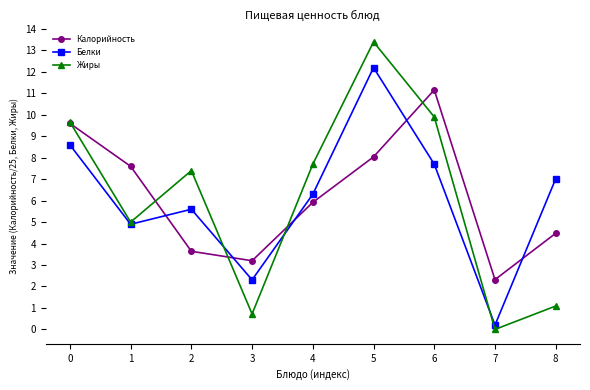

Is the value of Белки at 1 greater than the value of Калорийность at 4?

No